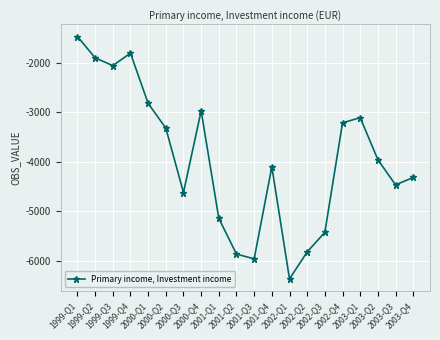

At which category does the chart reach its minimum across all series?

2002-Q1